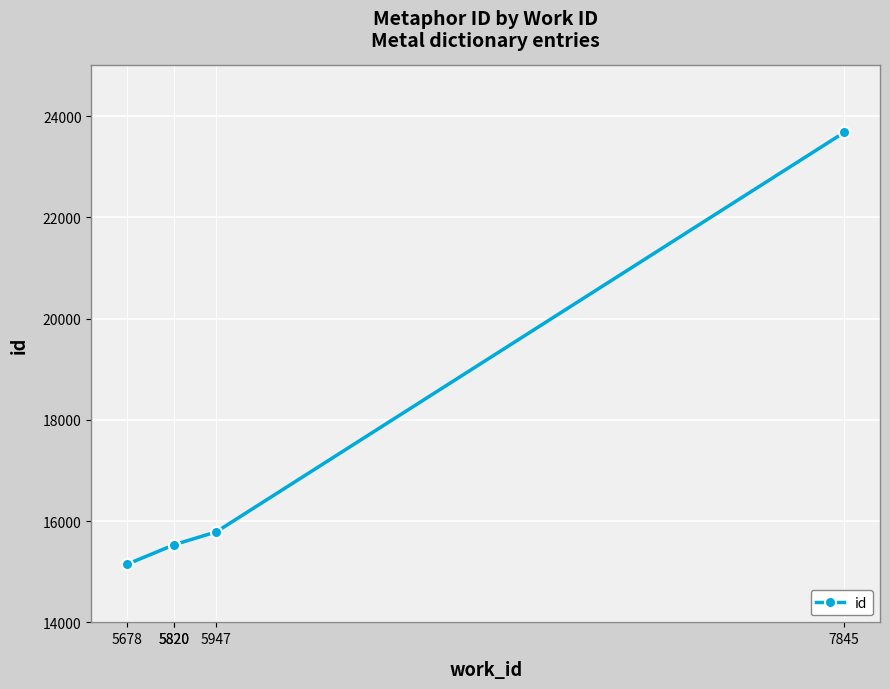

Read the value at 5947.

15787